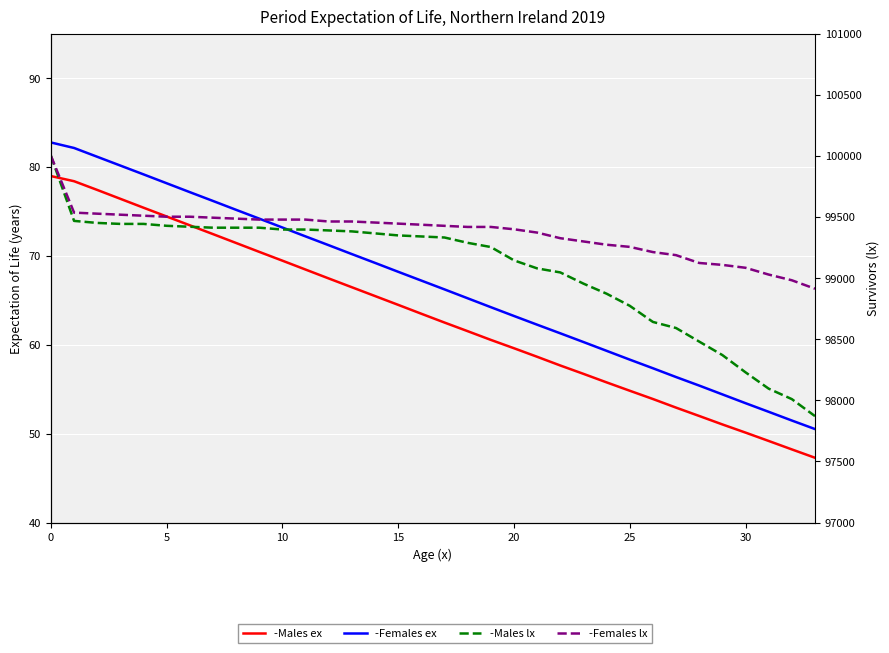

Rank the series by their maximum value, from lowest to highest.

-Males ex, -Females ex, -Males lx, -Females lx